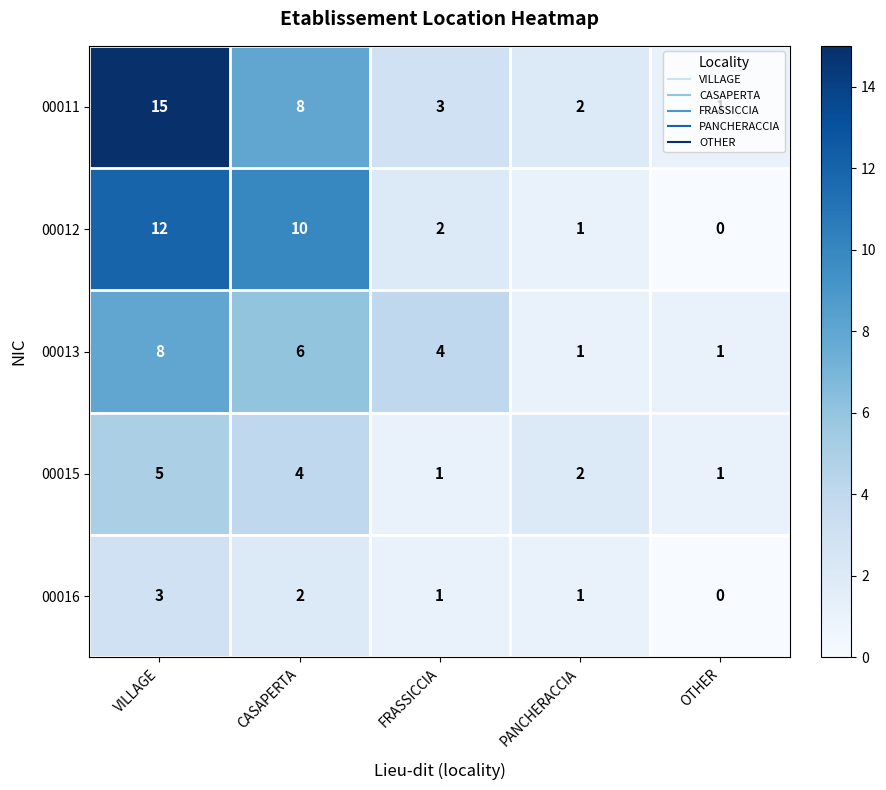

At which category is the sum across all series the highest?

VILLAGE